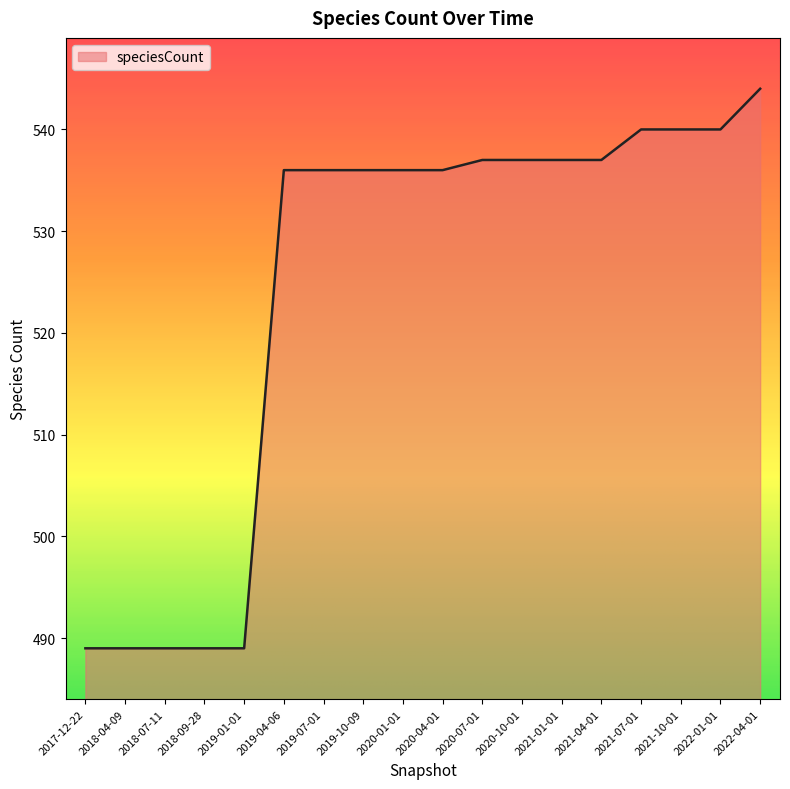

Is it true that the value at 2020-07-01 is 537?

True